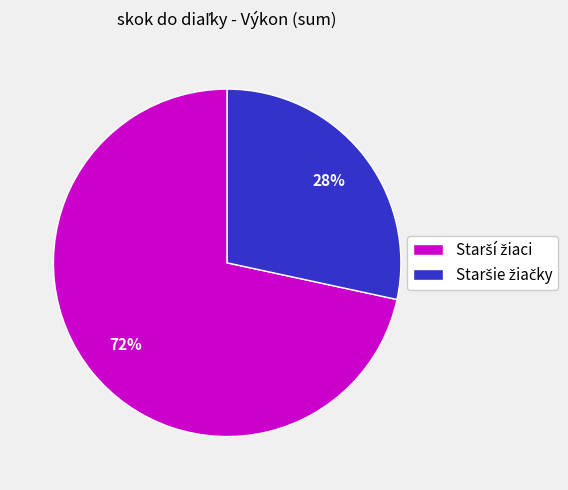

How many segments does this pie chart have?

2